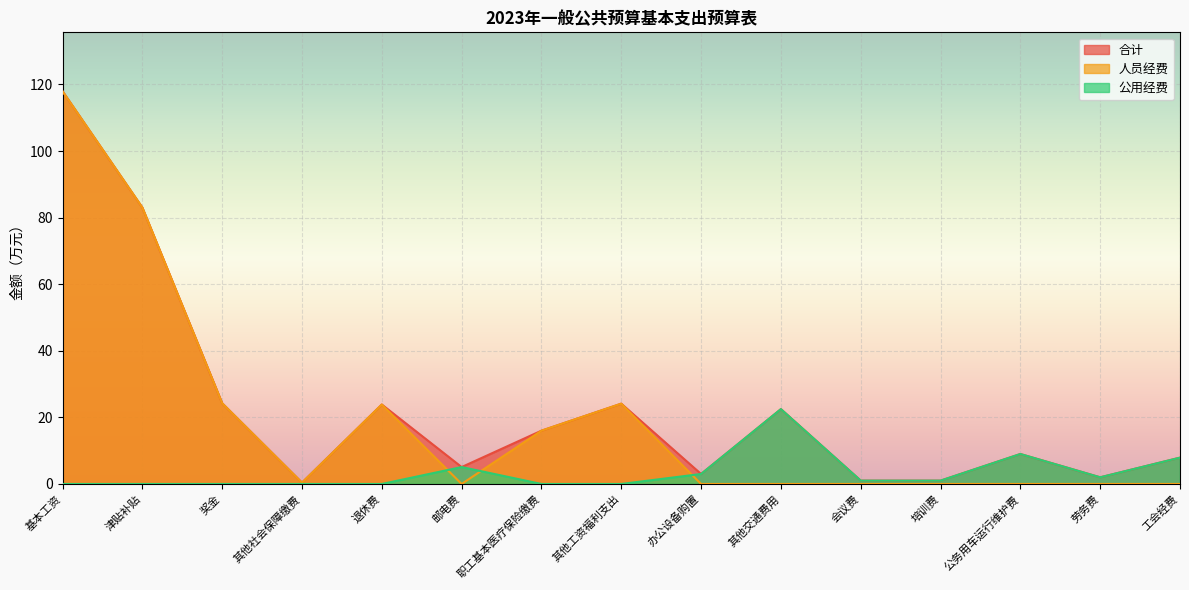

Reading left to right, extract all data points from this chart.

合计: 118.0	83.0	24.2	0.4	23.9	5.1	16.0	24.1	3.0	22.5	1.0	1.0	9.0	2.0	7.9
人员经费: 118.0	83.0	24.2	0.4	23.9	0.0	16.0	24.1	0.0	0.0	0.0	0.0	0.0	0.0	0.0
公用经费: 0.0	0.0	0.0	0.0	0.0	5.1	0.0	0.0	3.0	22.5	1.0	1.0	9.0	2.0	7.9